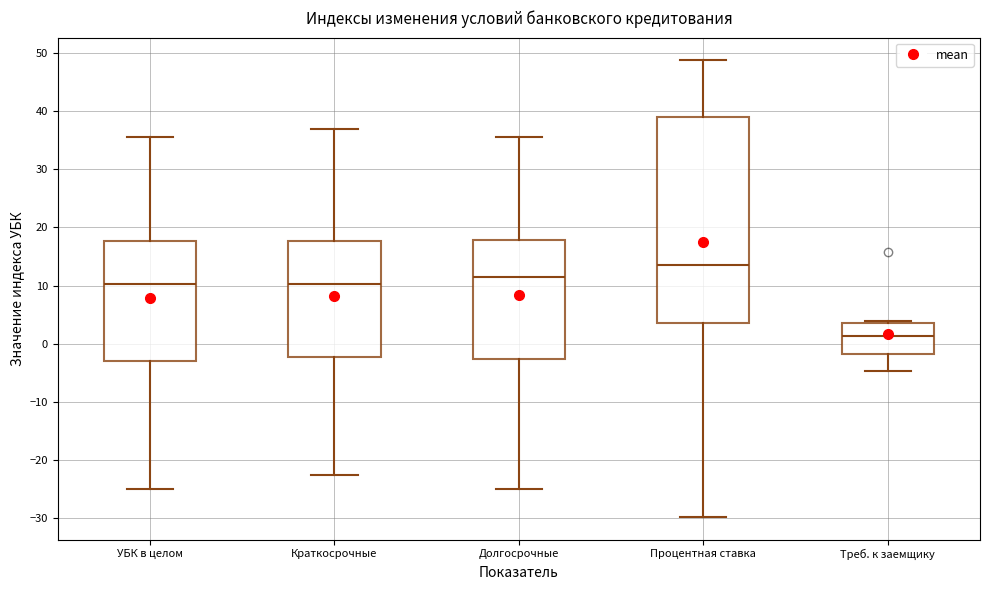

Reading left to right, transcribe this box plot: for each box, give where its median line is, the range the box spans, and where its two whiskers end, as read against the y-axis. The values are not printed on the chart, so give them approximately, as read against the axis.

УБК в целом: median 10, box -3 to 18, whiskers -25 to 36
Краткосрочные: median 10, box -2 to 18, whiskers -23 to 37
Долгосрочные: median 12, box -3 to 18, whiskers -25 to 36
Процентная ставка: median 13, box 4 to 39, whiskers -30 to 49
Треб. к заемщику: median 1, box -2 to 4, whiskers -5 to 4 (just above the box's upper edge)